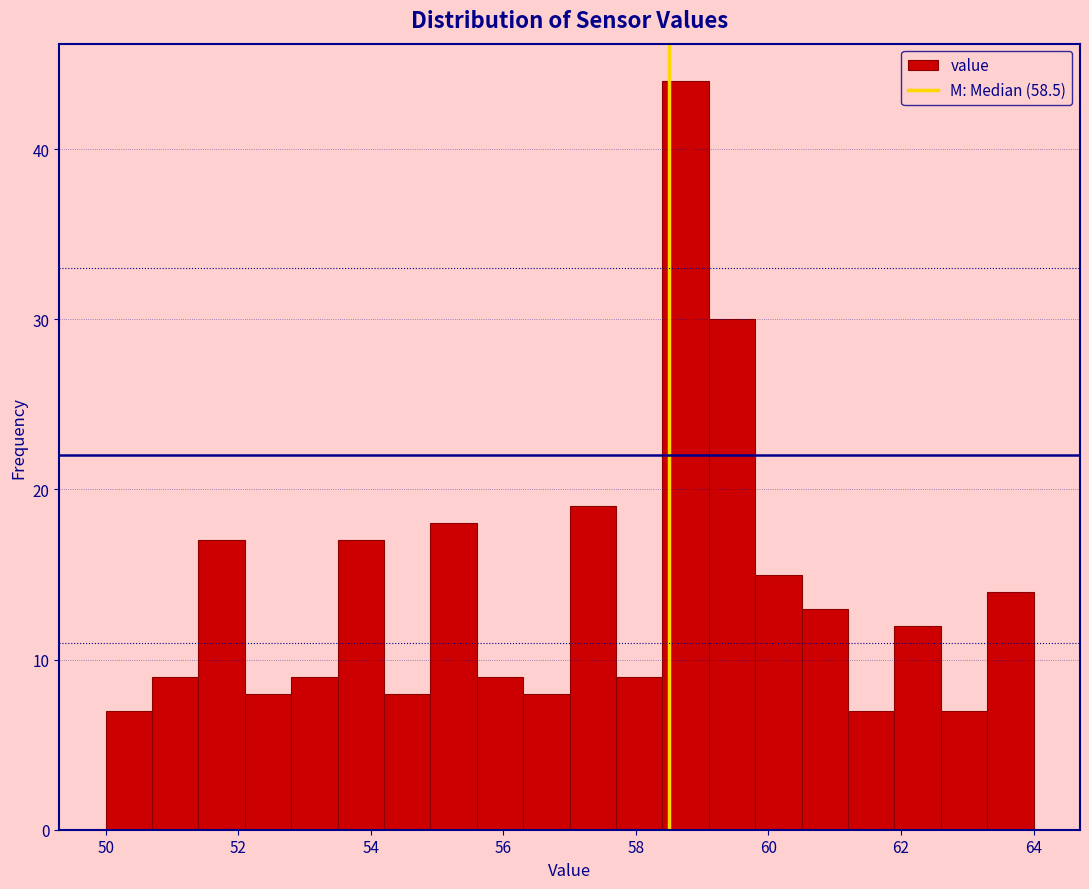

Around what value on the x-axis is the tallest bar? Give the approximate position of its centre, as read against the axis.

58.8